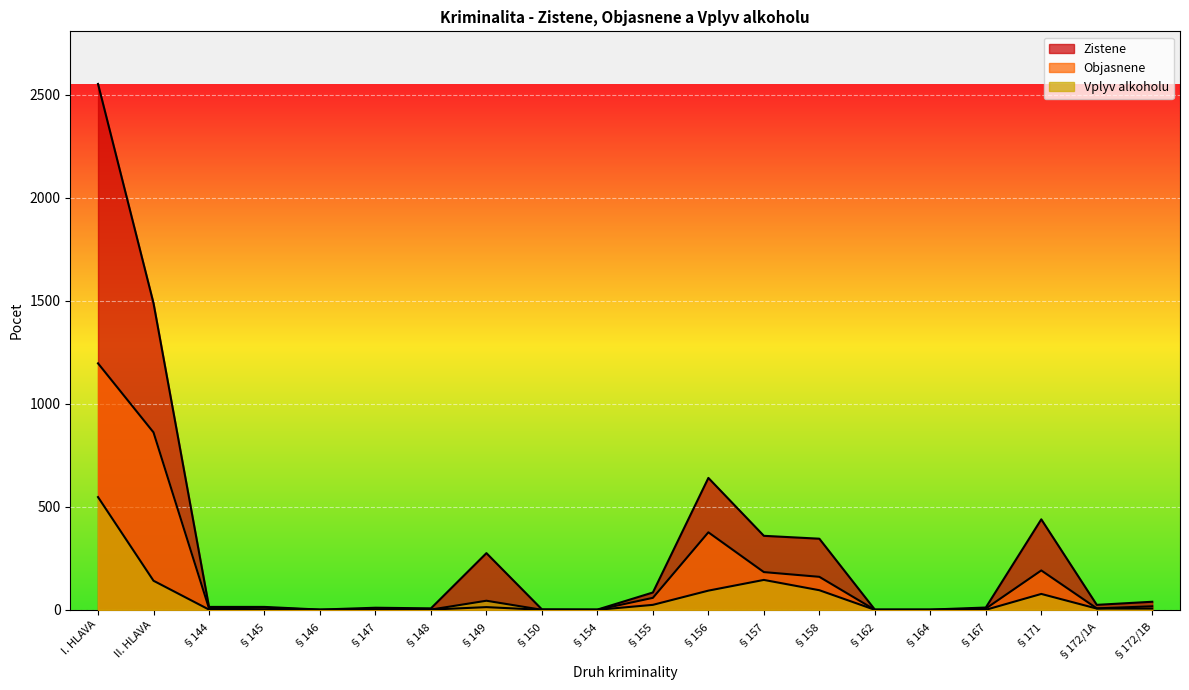

What is the difference between the Objasnene values at §146 and §157?

183